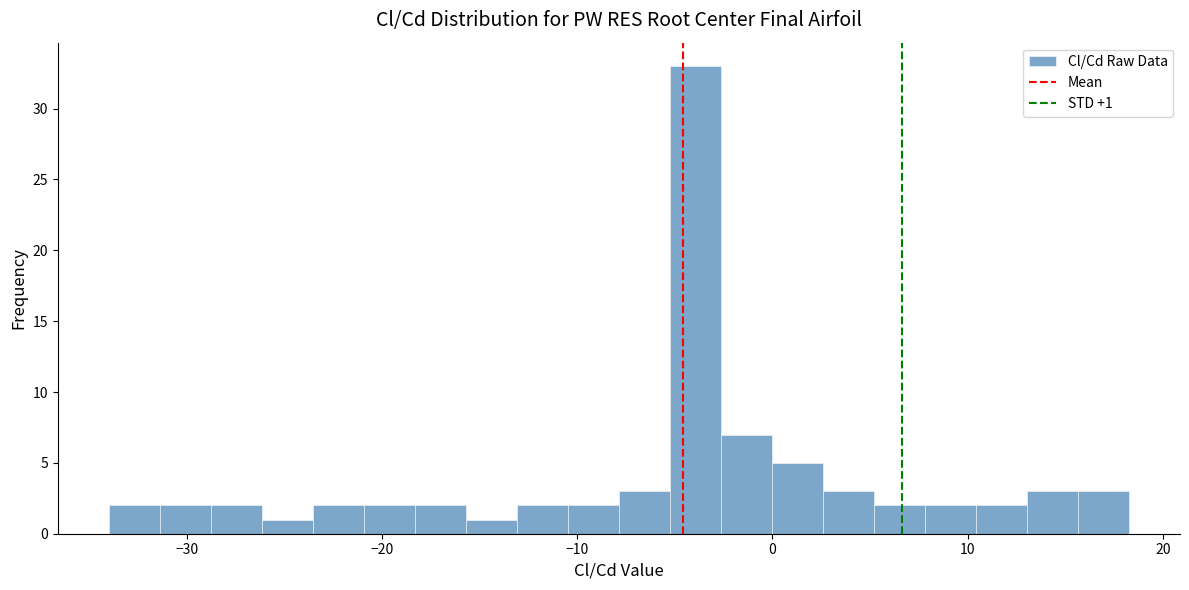

Read against the x-axis, roughly where is the centre of the tallest bar?

-4